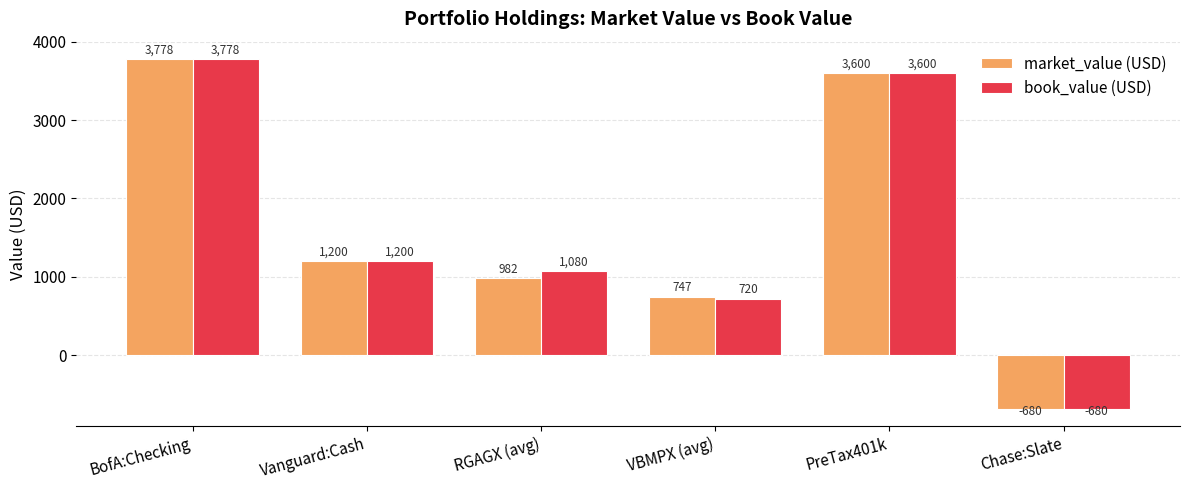

The book_value (USD) series shows -680.2 at Chase:Slate. True or false?

True